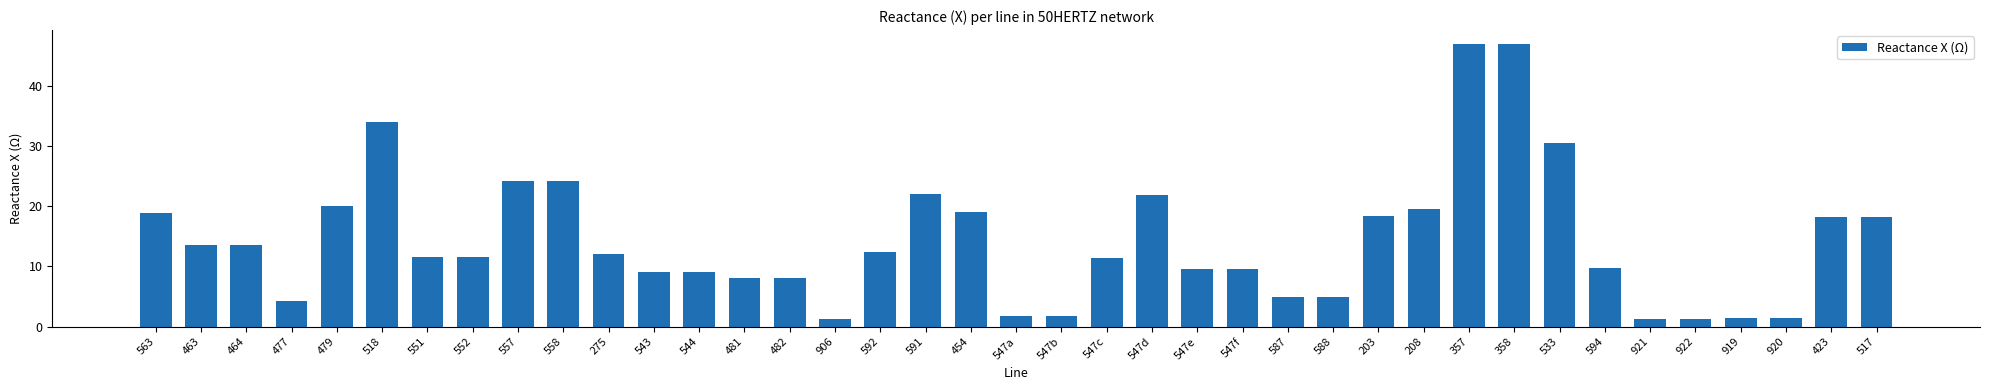

What is the approximate value at 591?

22.1